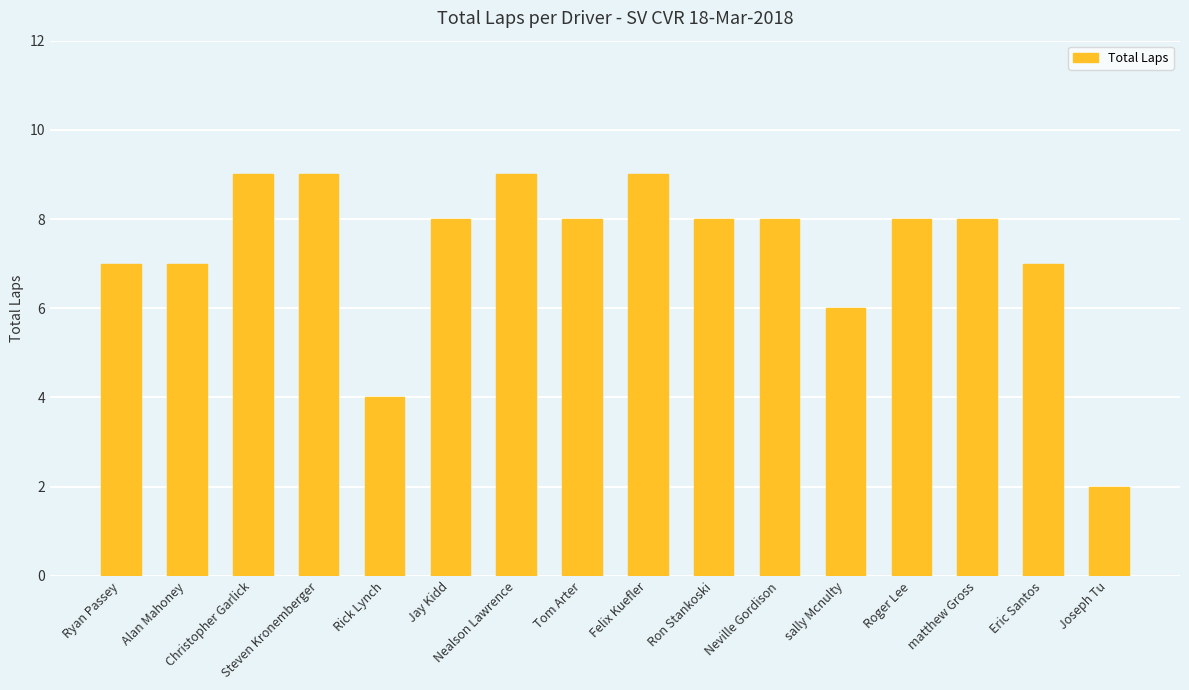

The chart shows a value of 4 at Nealson Lawrence. True or false?

False